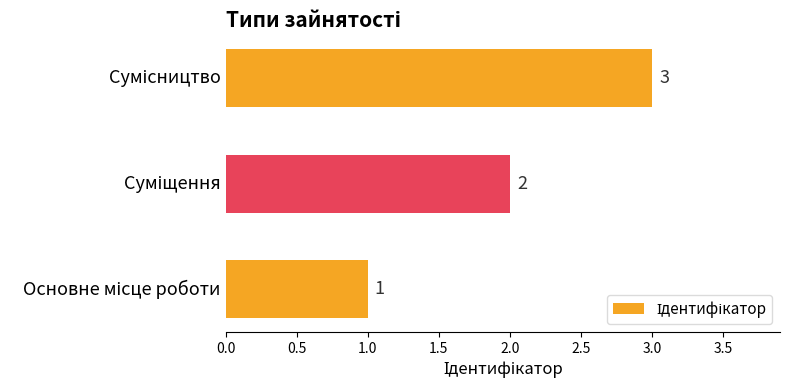

What is the sum of all values?

6